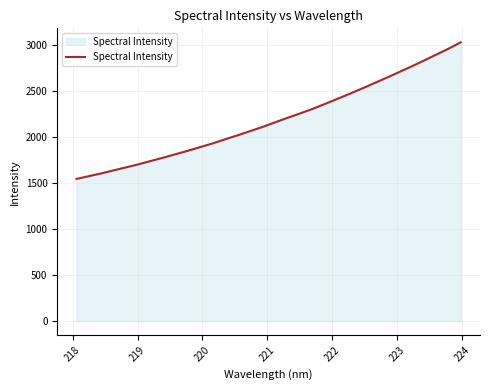

What is the maximum value shown in the chart?

3025.8